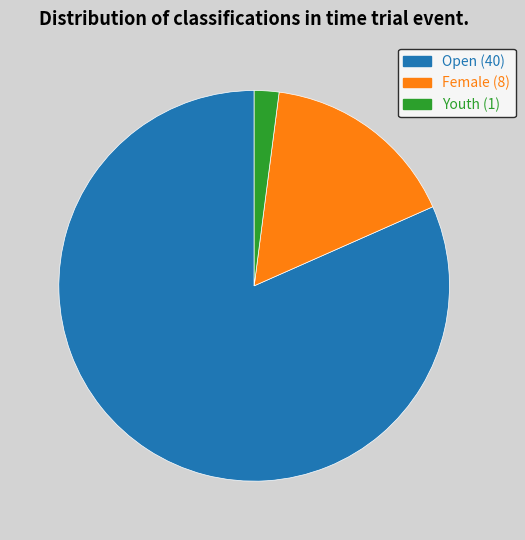

Is there any slice that represents more than half of the pie?

Yes